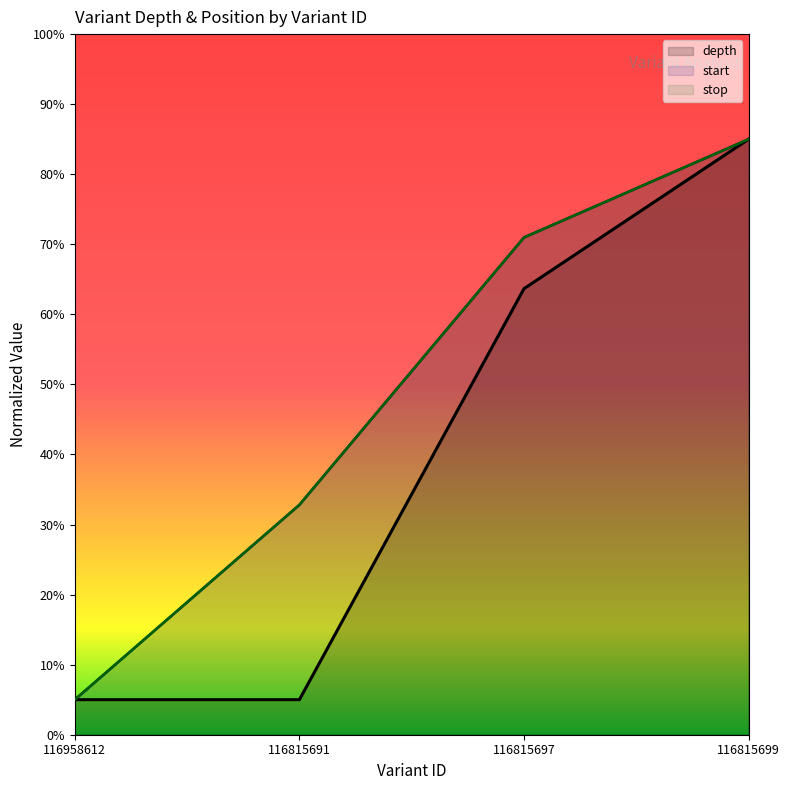

True or false: depth and start intersect in this chart.

False